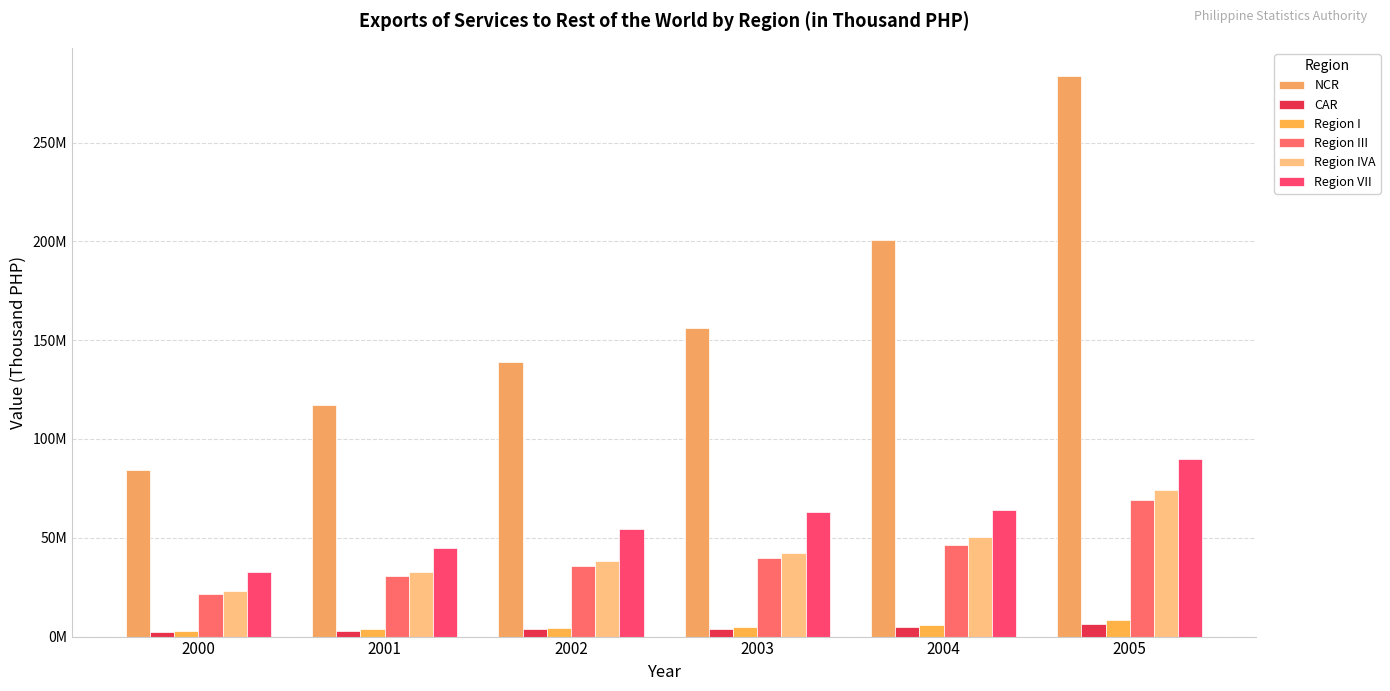

Is it true that Region VII equals 20726071.9 at 2000?

False